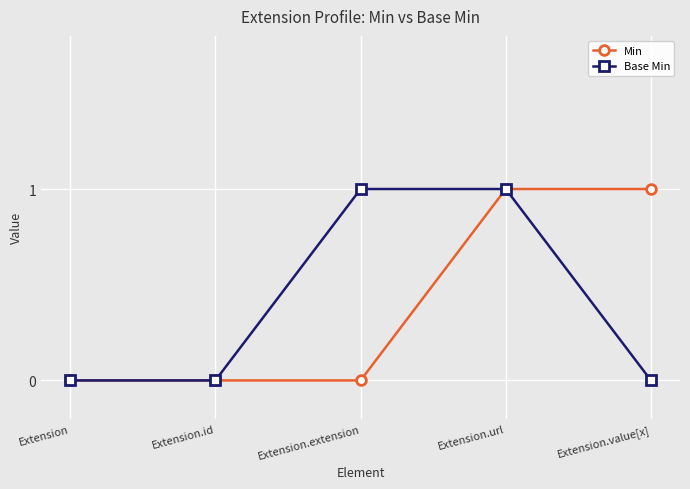

What is the difference between the maximum and second lowest values in the Base Min series?

1